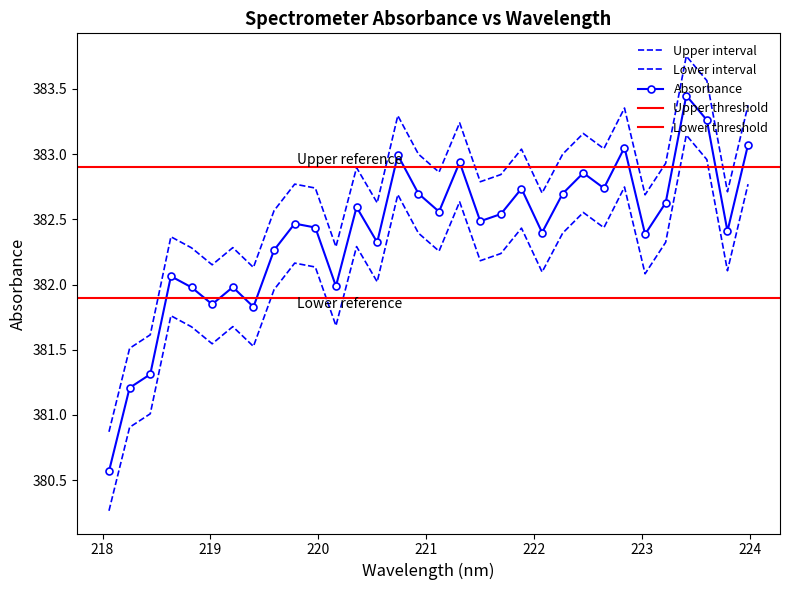

Which category has the lowest value across all series?

218.0596